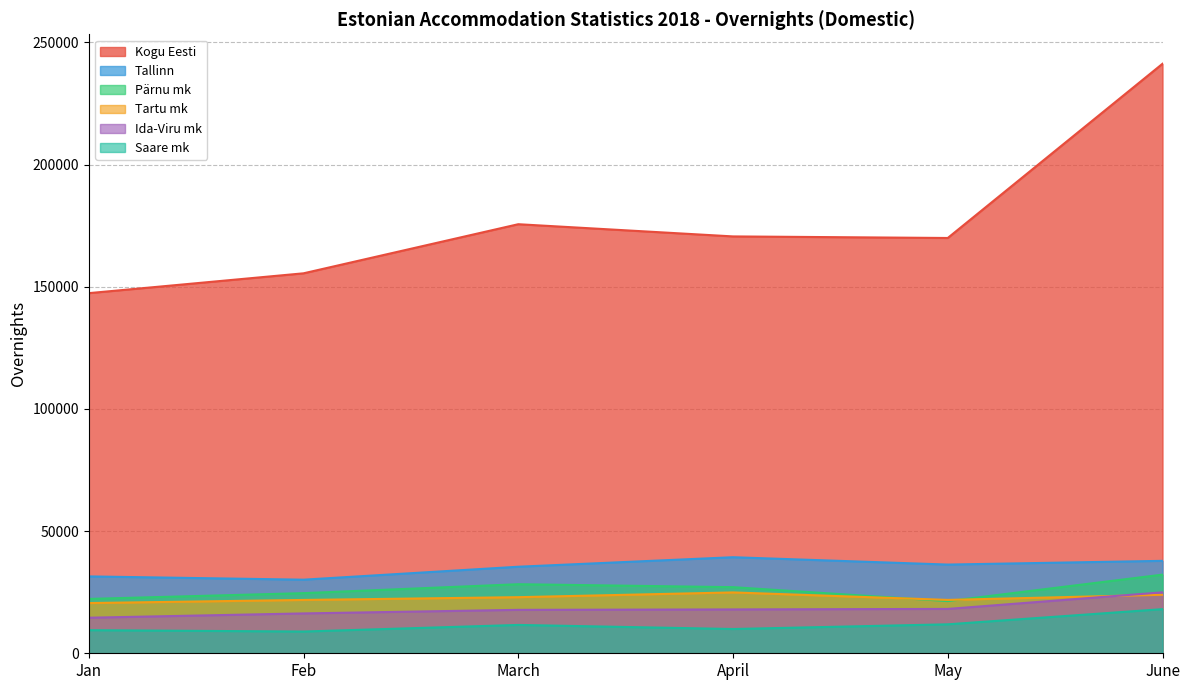

What position from the right is May?

2